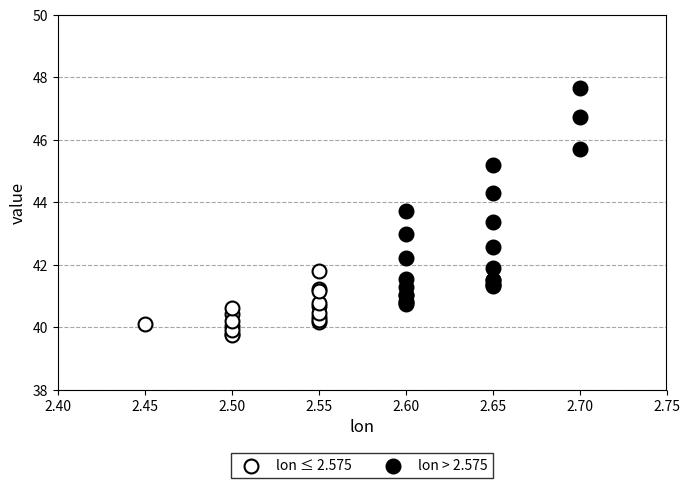

Which series contains the lowest Y value?

lon ≤ 2.575